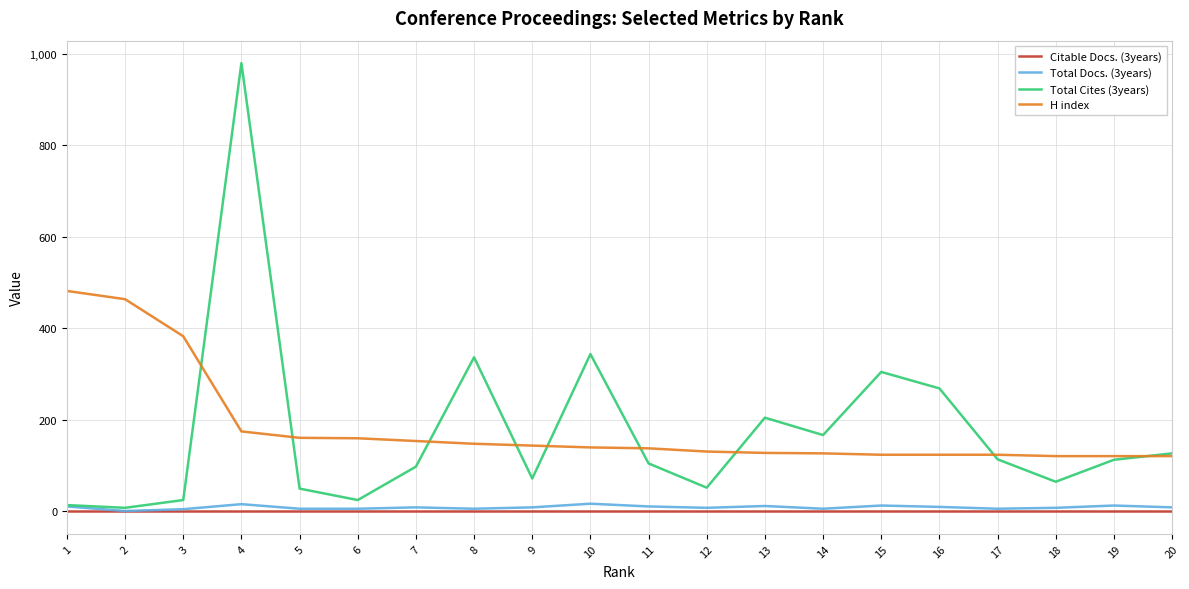

What is the total value across all series at 8?

491